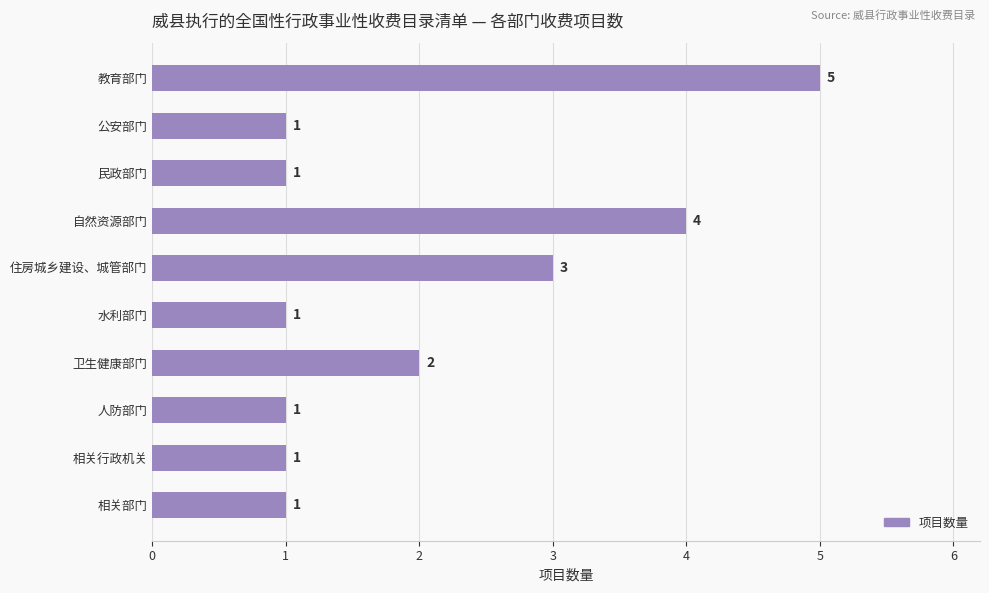

Where is the data nearest to the value 3?

住房城乡建设、城管部门